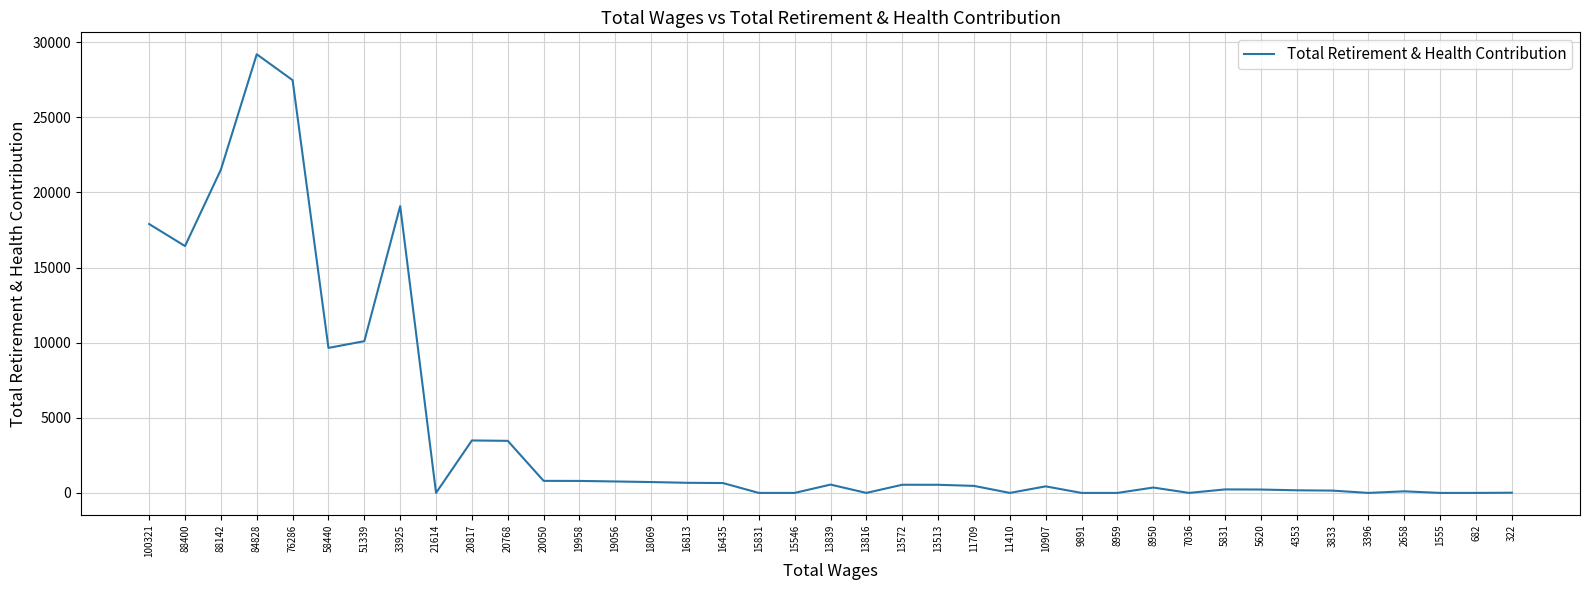

What is the change in value from 76286 to 13572?

-26932